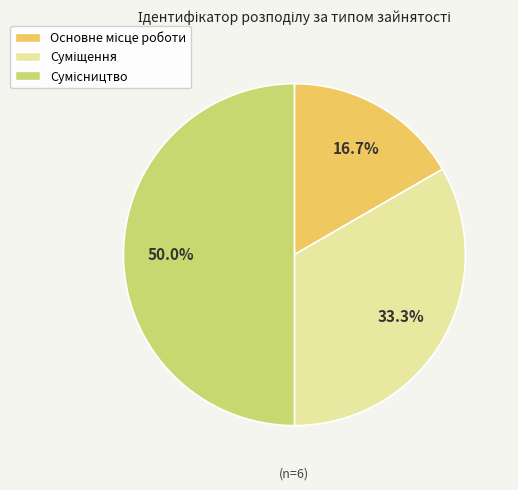

Count the number of slices in the pie.

3